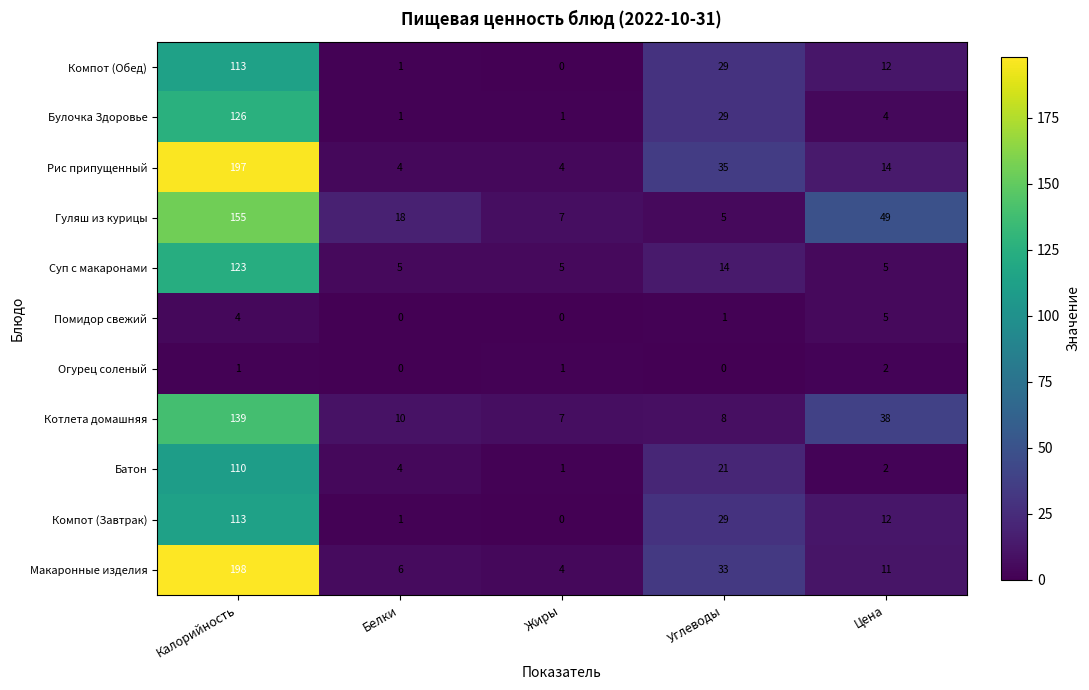

At which category is the sum across all series the highest?

Калорийность